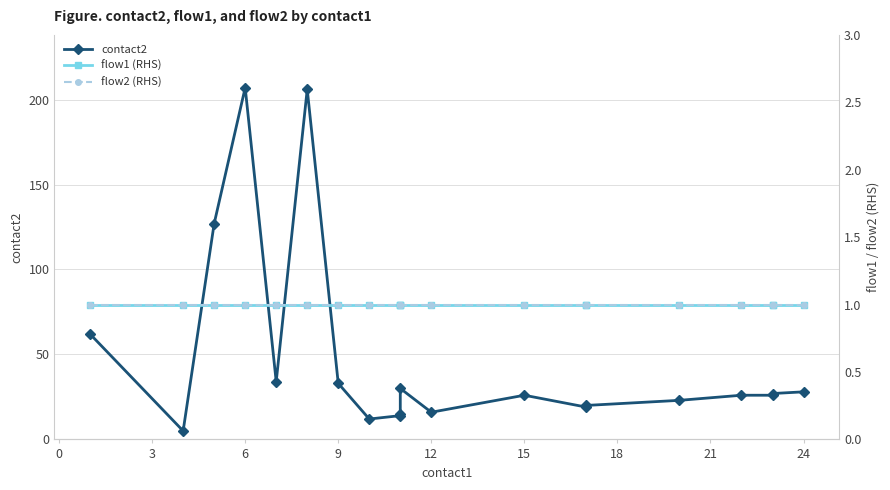

True or false: flow2 (RHS) and contact2 cross at least once.

False